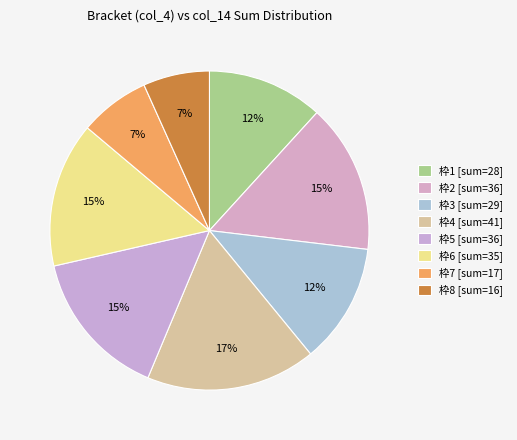

Count the number of slices in the pie.

8